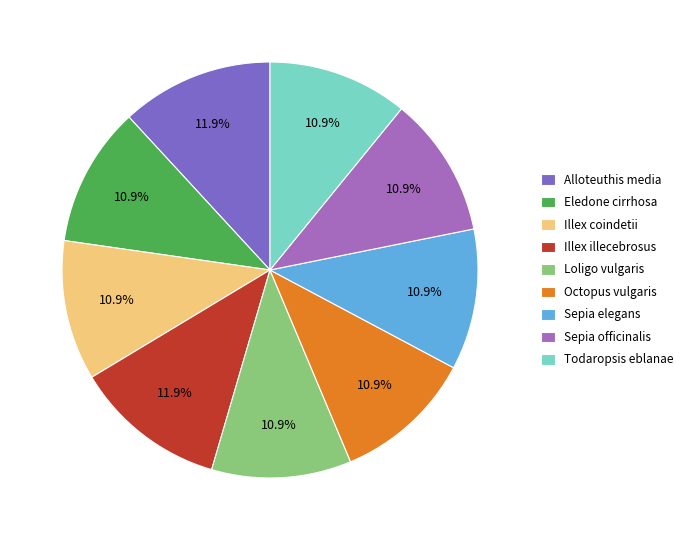

Does Alloteuthis media represent more than half of the total?

No